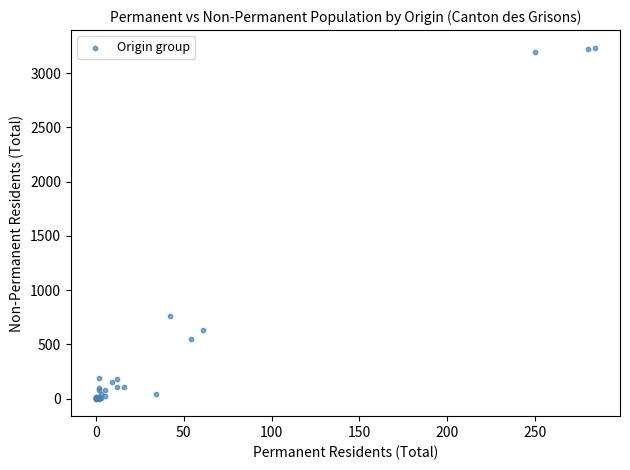

What Y value in the scatter plot is closest to 1617?

760